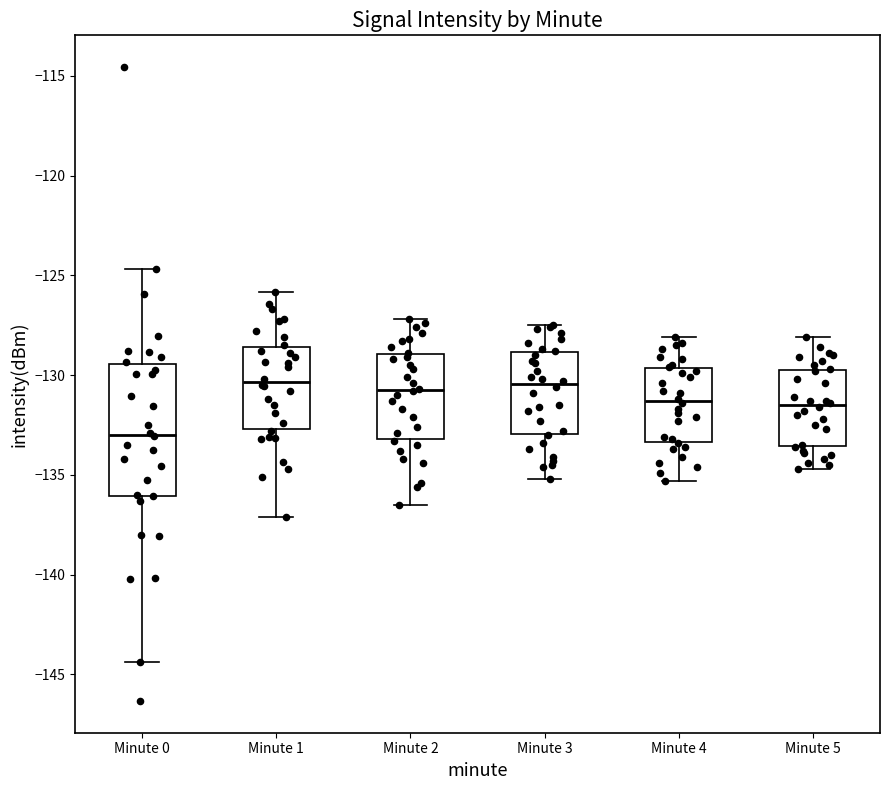

Where is the upper edge of the box for Minute 4 on the y-axis? The values are not printed on the chart, so give them approximately, as read against the axis.

-129.5